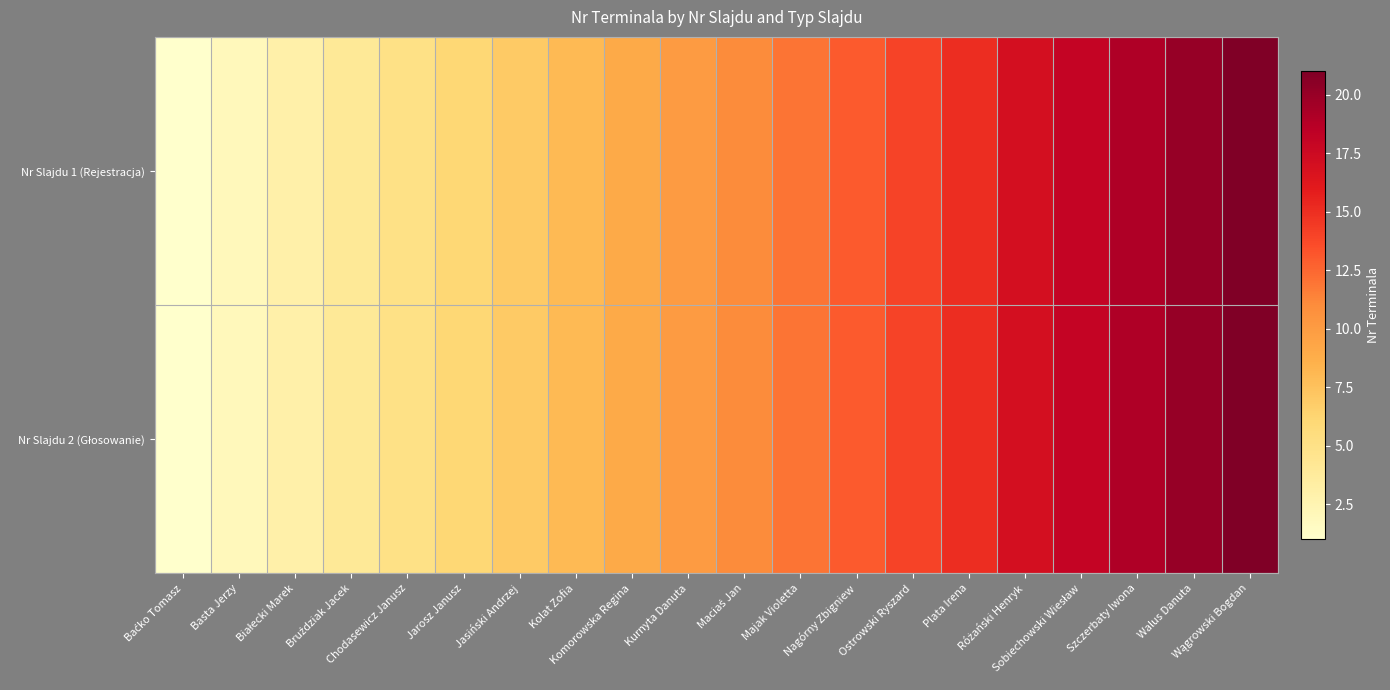

At how many categories does at least one series exceed 15?

5